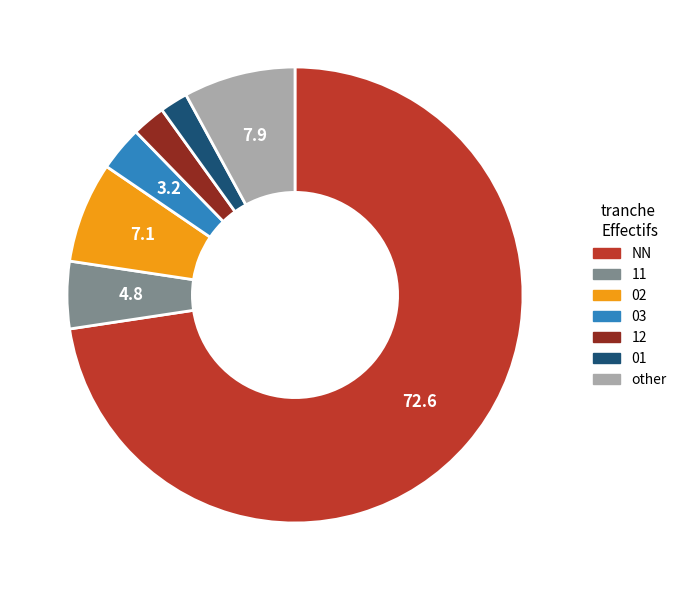

True or false: 12 accounts for 14% of the total.

False